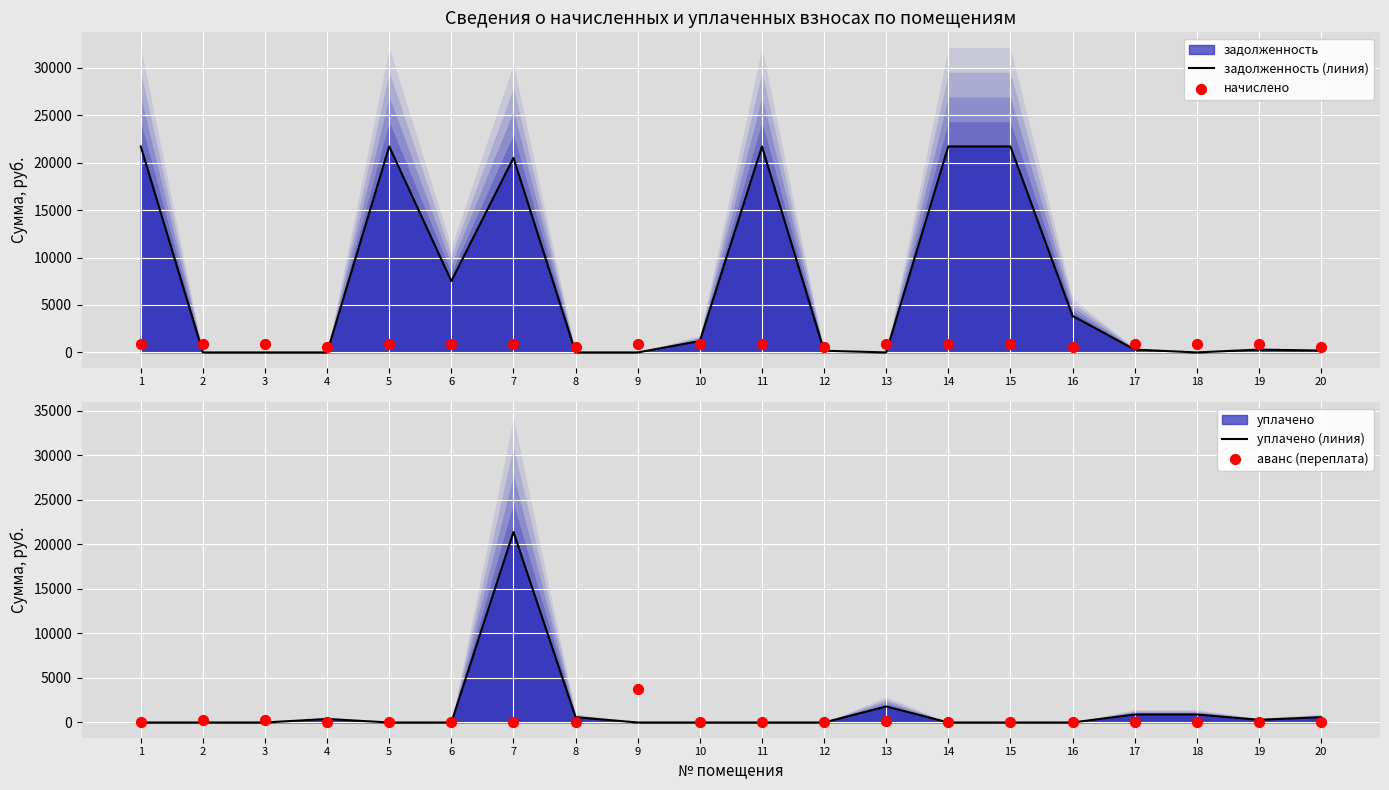

Which series has the widest spread of Y values?

задолженность (линия)